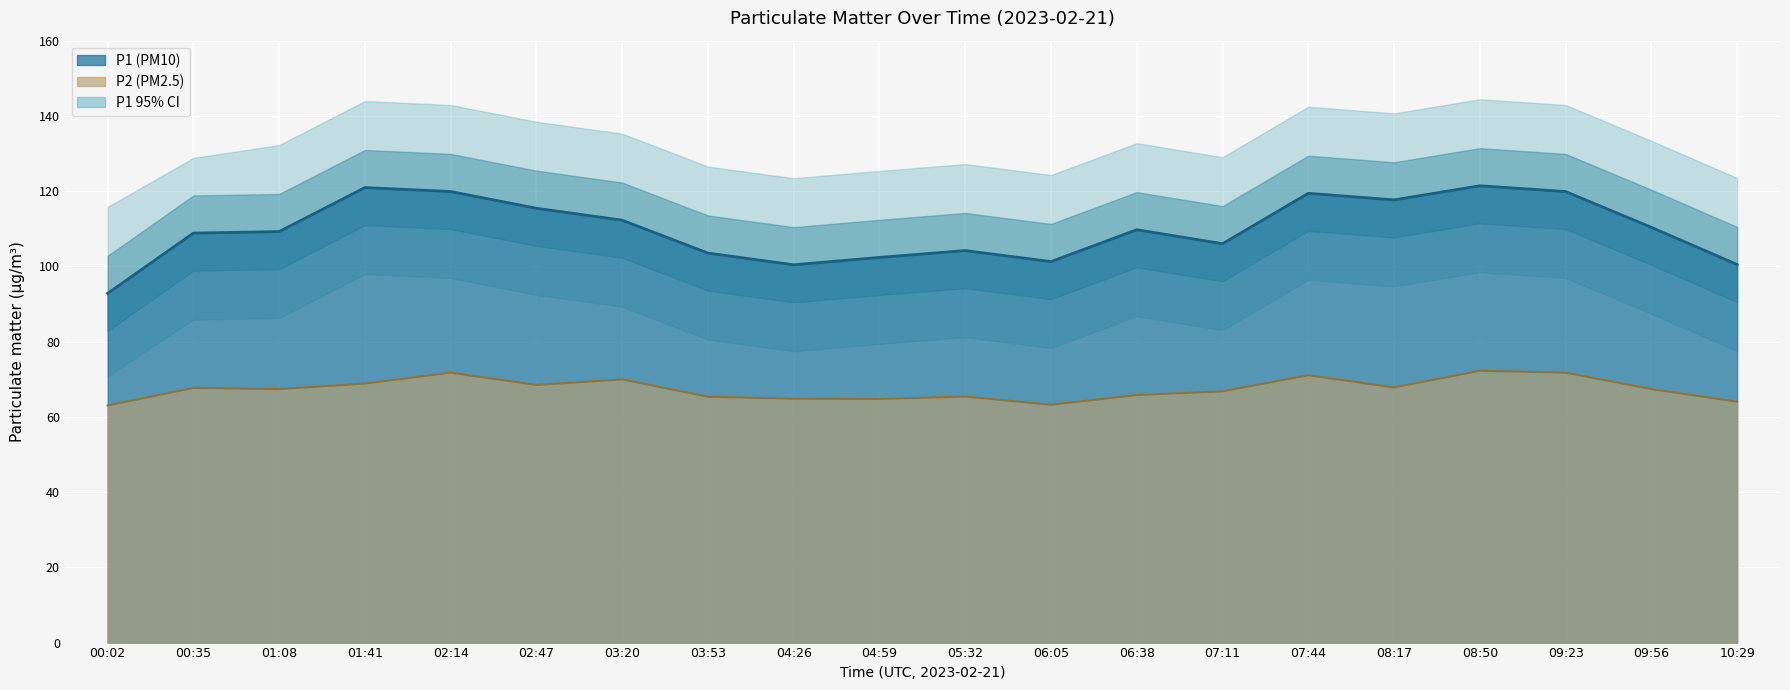

In P2, how many points are higher than both neighbors (excluding endpoints)?

6